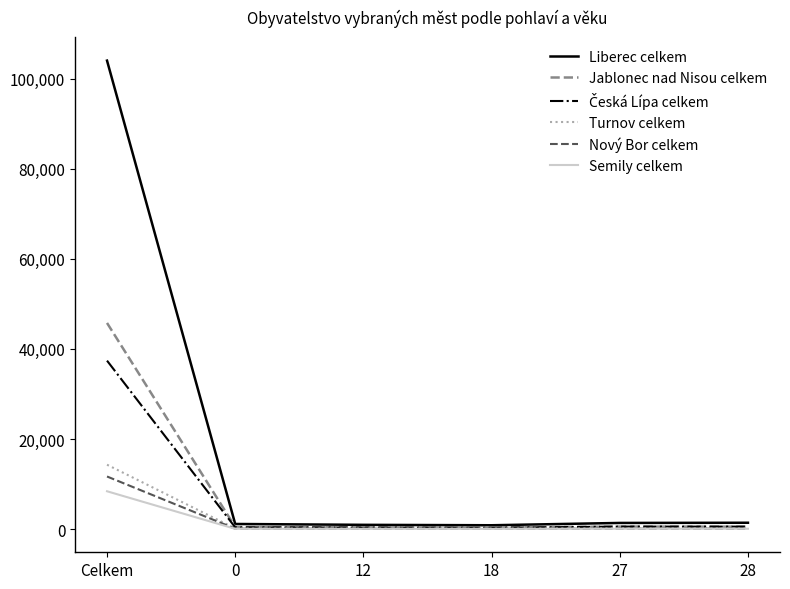

At which label does Jablonec nad Nisou celkem reach its peak?

Celkem